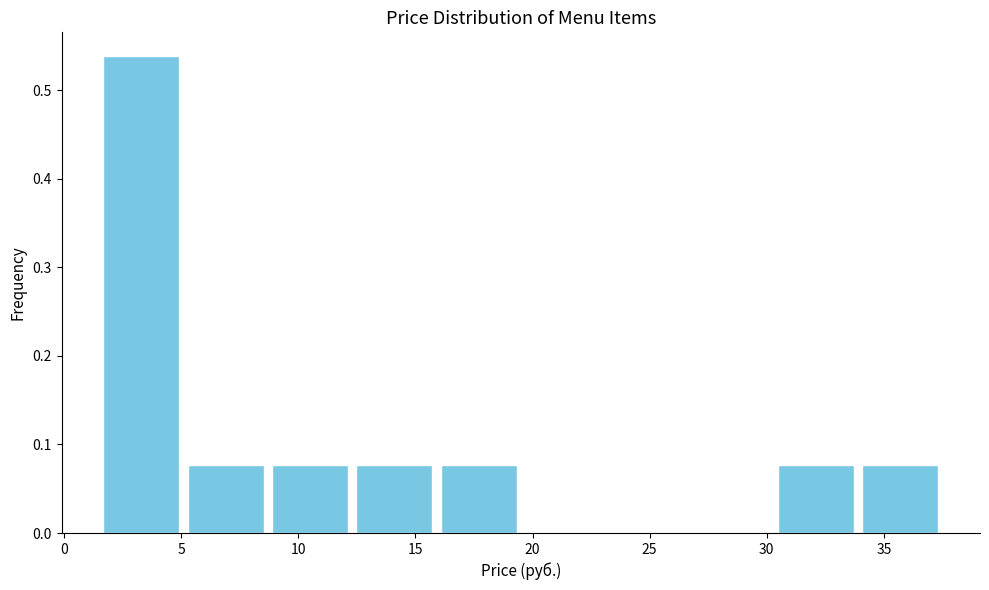

Reading left to right, transcribe this chart: for each bar, give the range it covers on the x-axis and its height. Neither the bar edges nor the heights are printed on the chart, so give them approximately, as read against the axes.

1.5 to 5.1: 0.54
5.1 to 8.7: 0.08
8.7 to 12.3: 0.08
12.3 to 15.9: 0.08
15.9 to 19.5: 0.08
19.5 to 23.1: 0
23.1 to 26.7: 0
26.7 to 30.3: 0
30.3 to 33.9: 0.08
33.9 to 37.5: 0.08